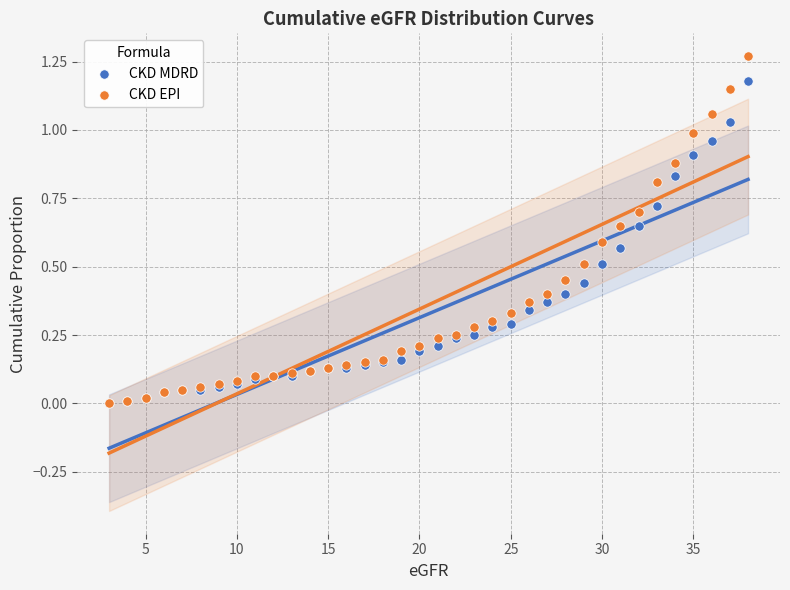

What are all the series names shown in the legend?

CKD MDRD, CKD EPI